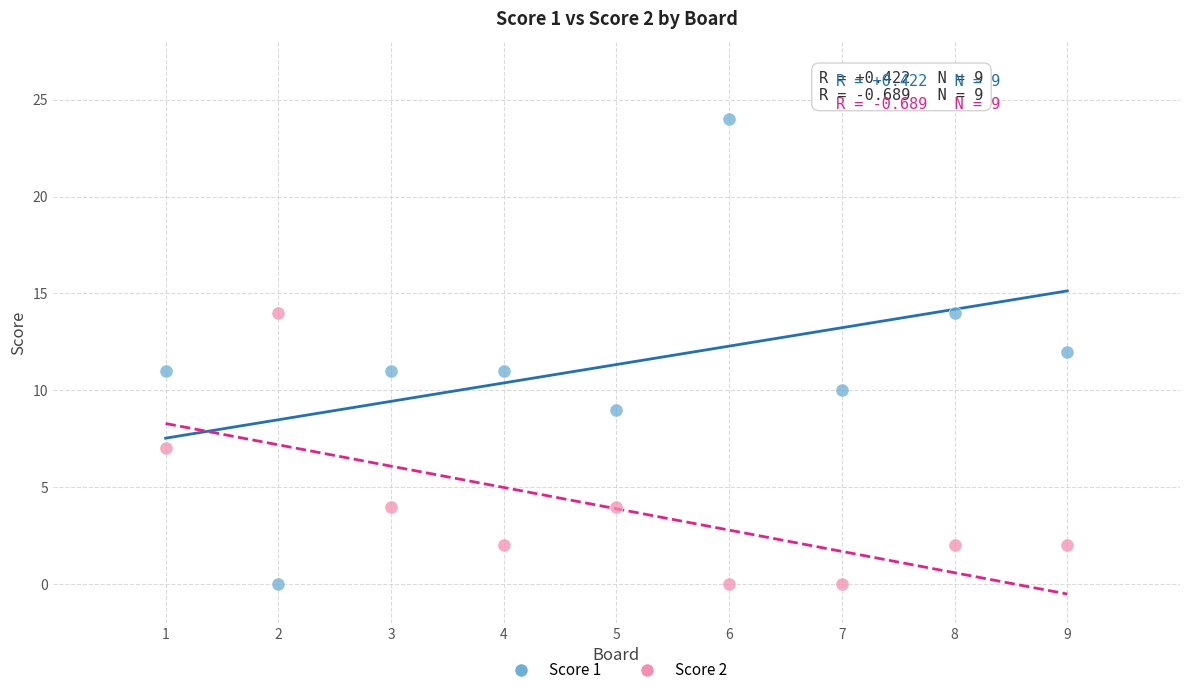

Which series has the widest spread of Y values?

Score 1